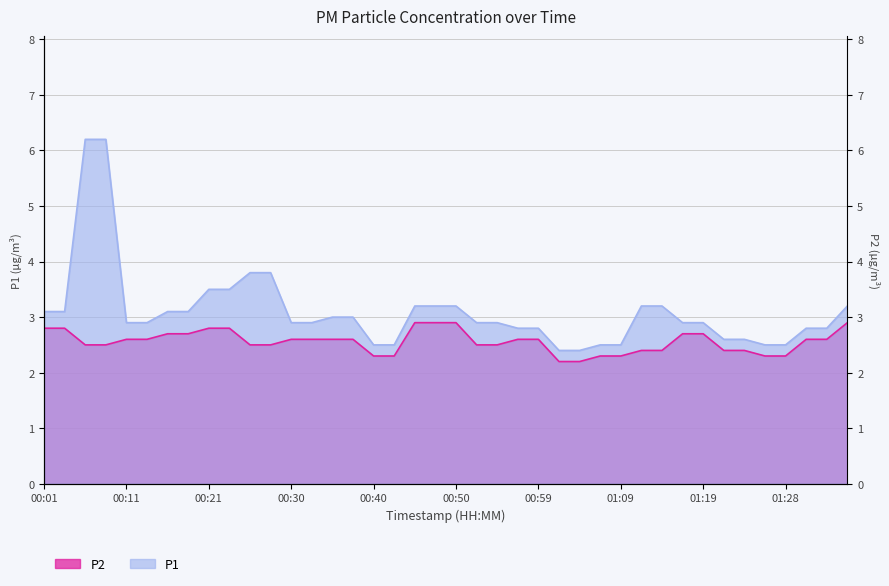

True or false: P2 has a value of 2.8 at 00:23.

True